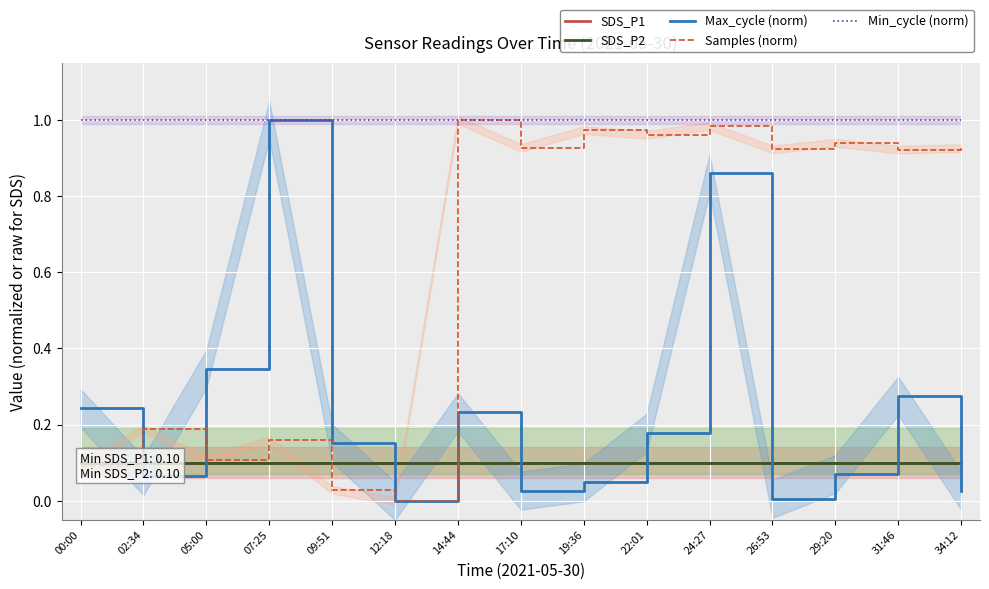

What is the value of the Min_cycle (norm) point at the 9th from the left?

1.0